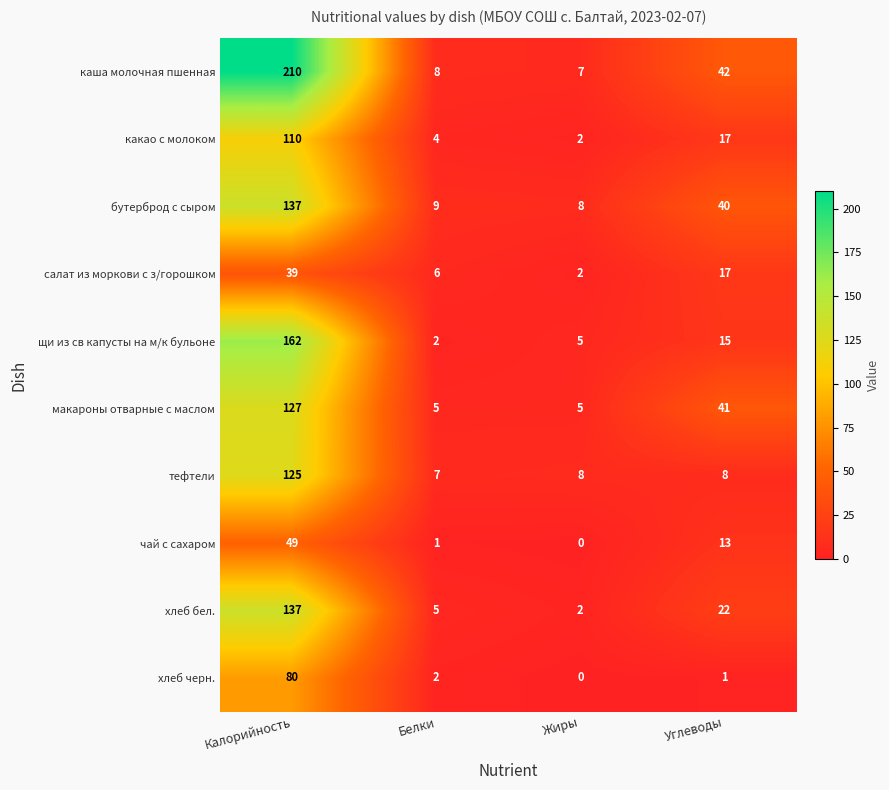

At which category is the sum across all series the highest?

Калорийность